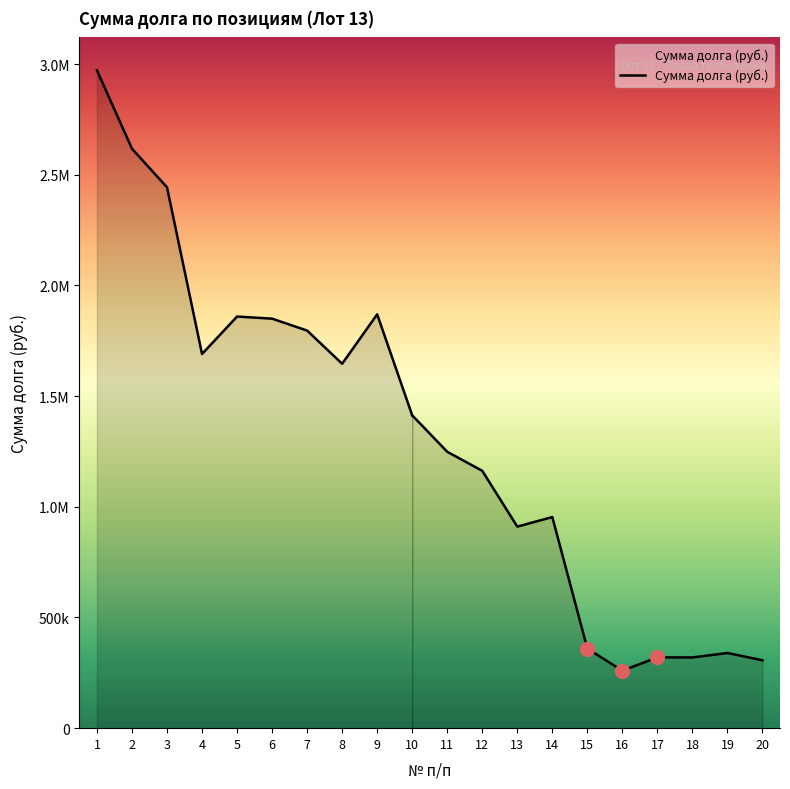

Which label corresponds to the largest value in the chart?

1